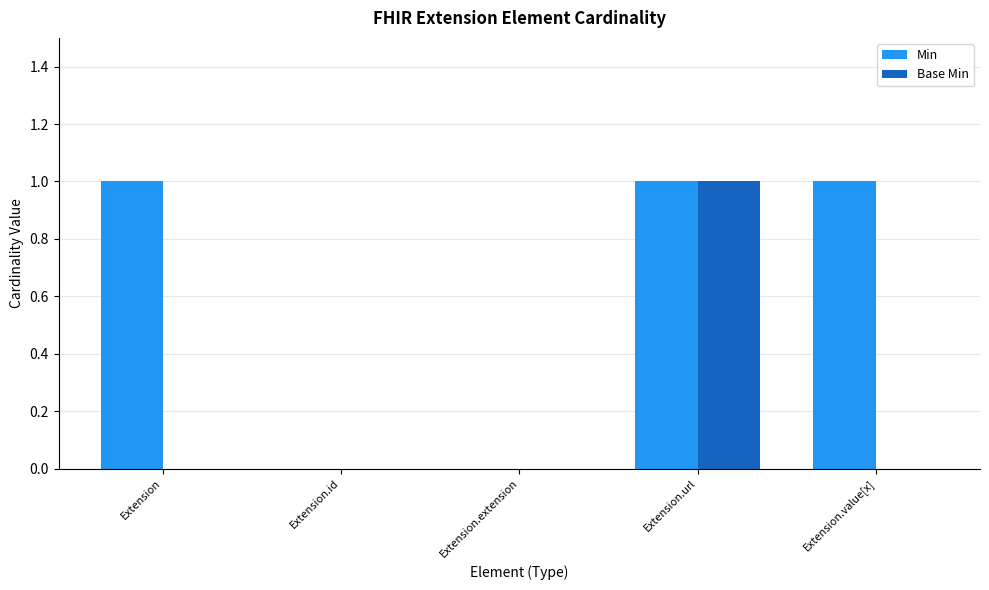

Which category has the highest value in the Base Min series?

Extension.url